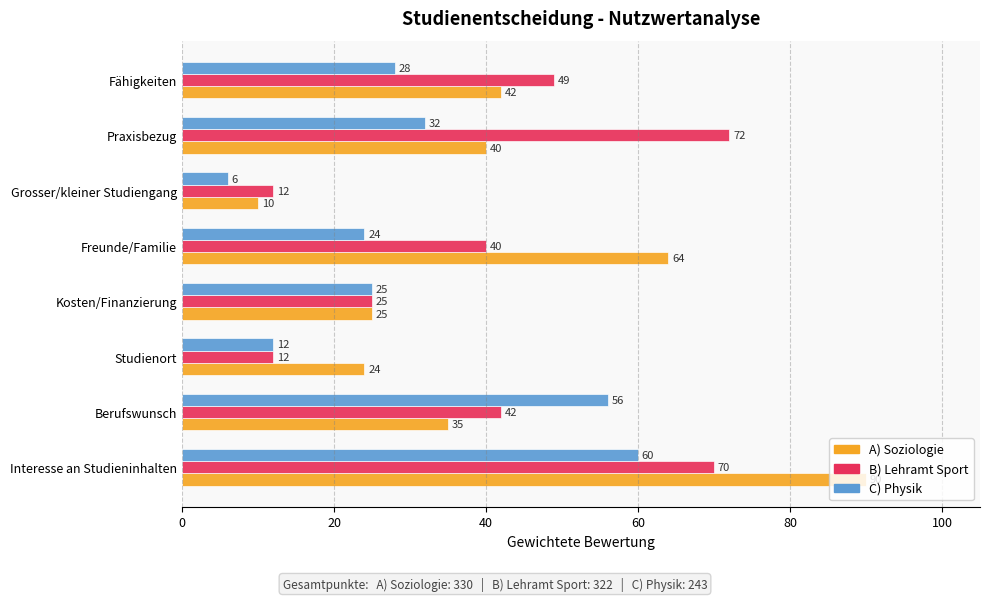

Which series has the largest range (max minus min)?

A) Soziologie